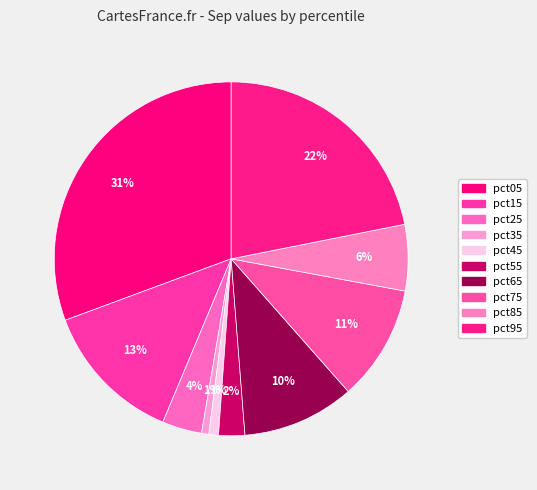

How many segments does this pie chart have?

10